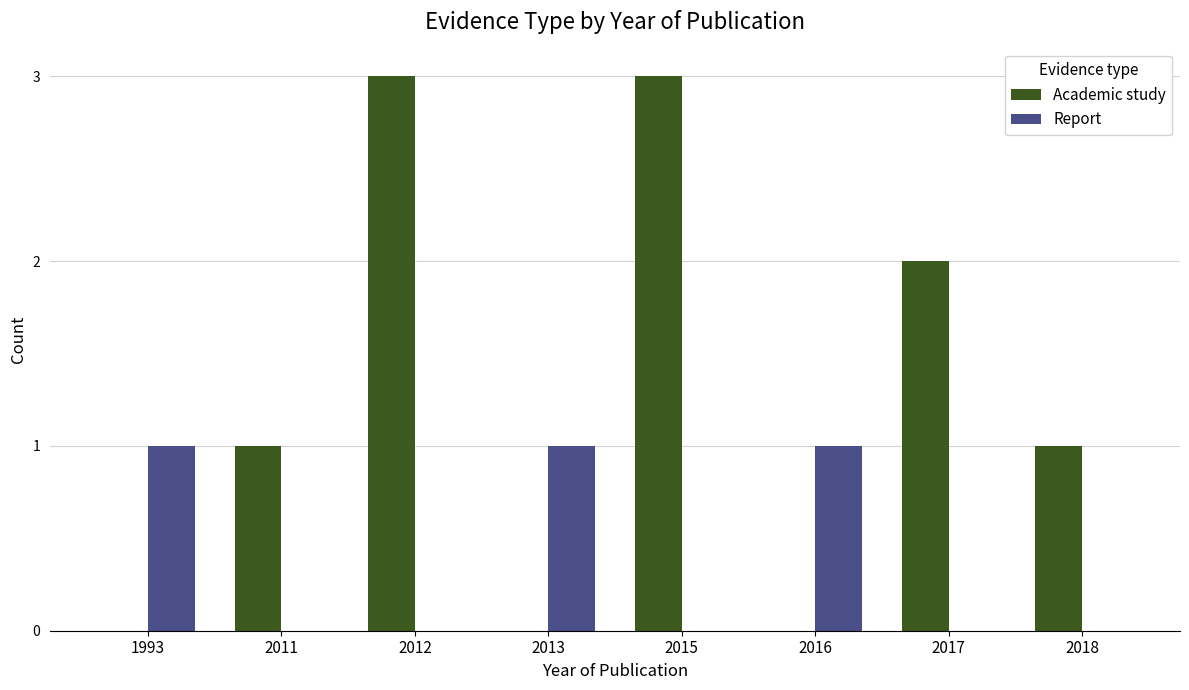

What are all the series names shown in the legend?

Academic study, Report